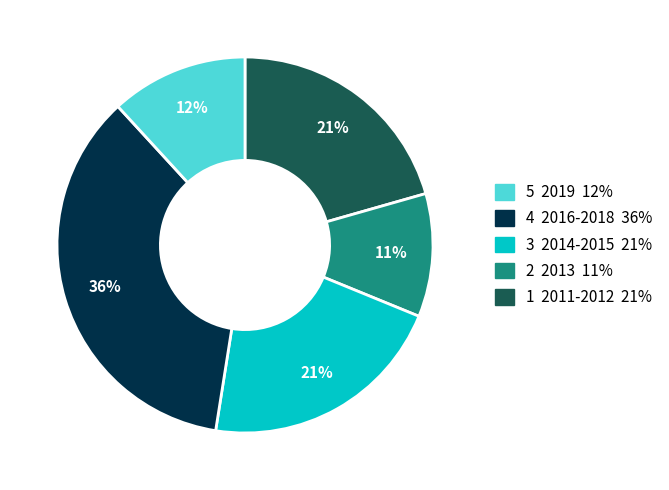

To the nearest percent, what is the average slice percentage?

20%